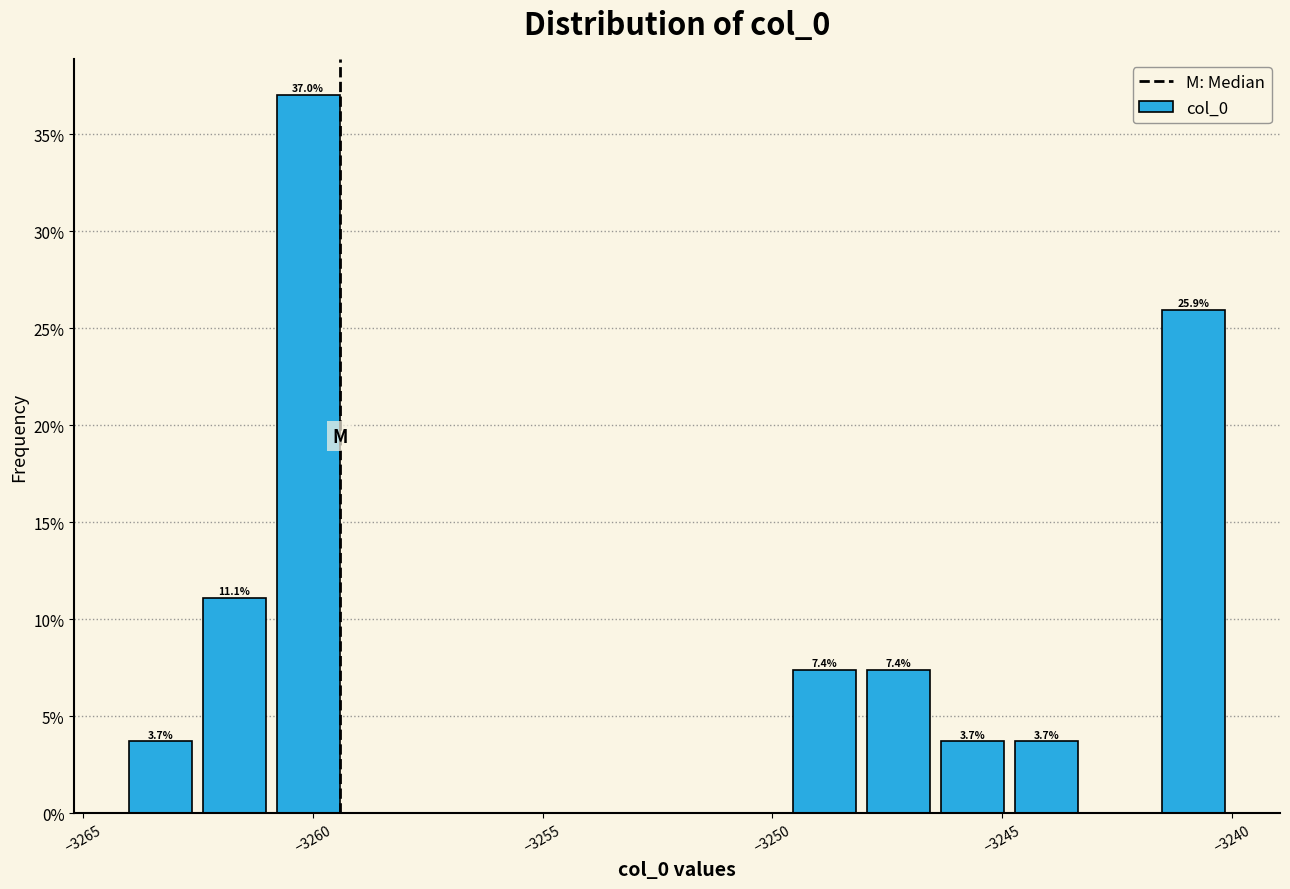

Read against the x-axis, roughly where is the centre of the tallest bar?

-3260.0